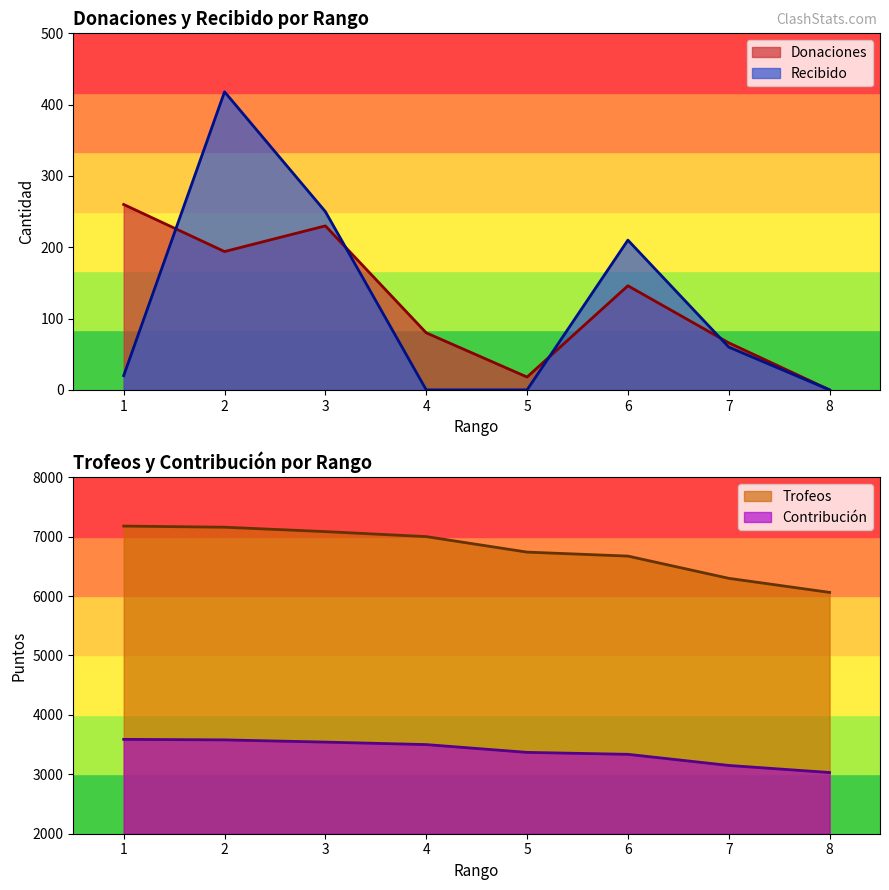

Which series has the widest spread of values?

Trofeos